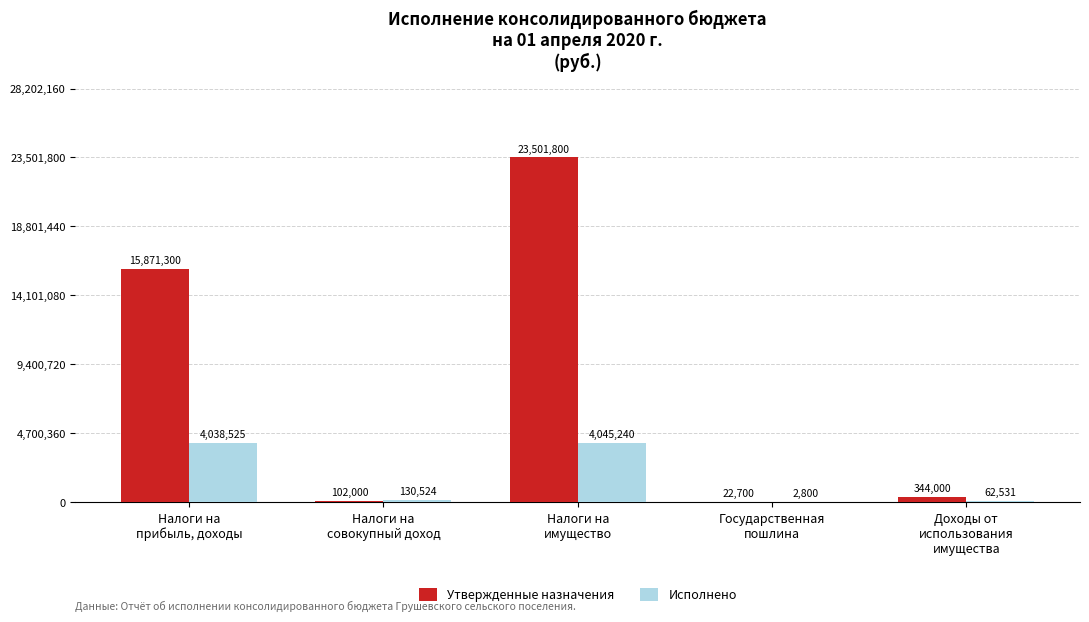

What is the total value across all series at Налоги на
прибыль, доходы?

19909824.9